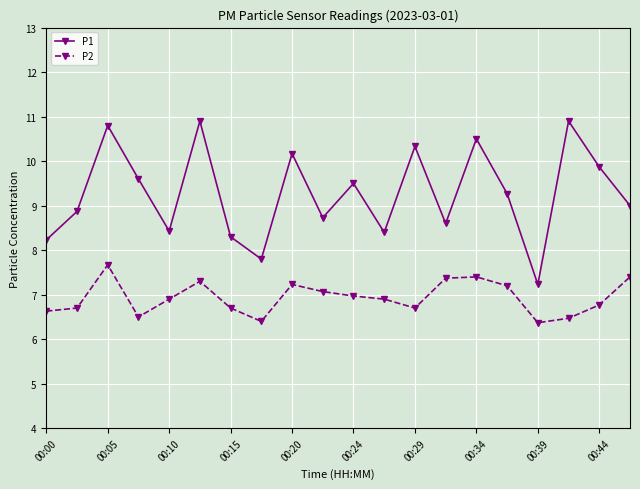

Which series has the largest total across all categories?

P1